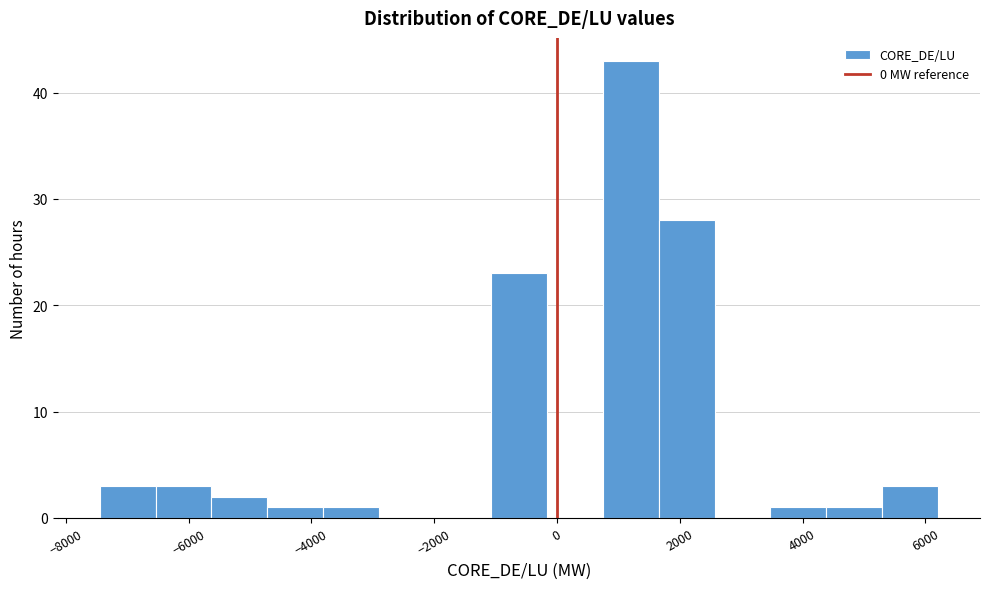

Reading left to right, transcribe this chart: for each bar, give the range it covers on the x-axis and its height. Neither the bar edges nor the heights are printed on the chart, so give them approximately, as read against the axes.

-7400 to -6600: 3
-6600 to -5600: 3
-5600 to -4800: 2
-4800 to -3800: 1
-3800 to -2800: 1
-2800 to -2000: 0
-2000 to -1000: 0
-1000 to -200: 23
-200 to 800: 0
800 to 1600: 43
1600 to 2600: 28
2600 to 3400: 0
3400 to 4400: 1
4400 to 5200: 1
5200 to 6200: 3